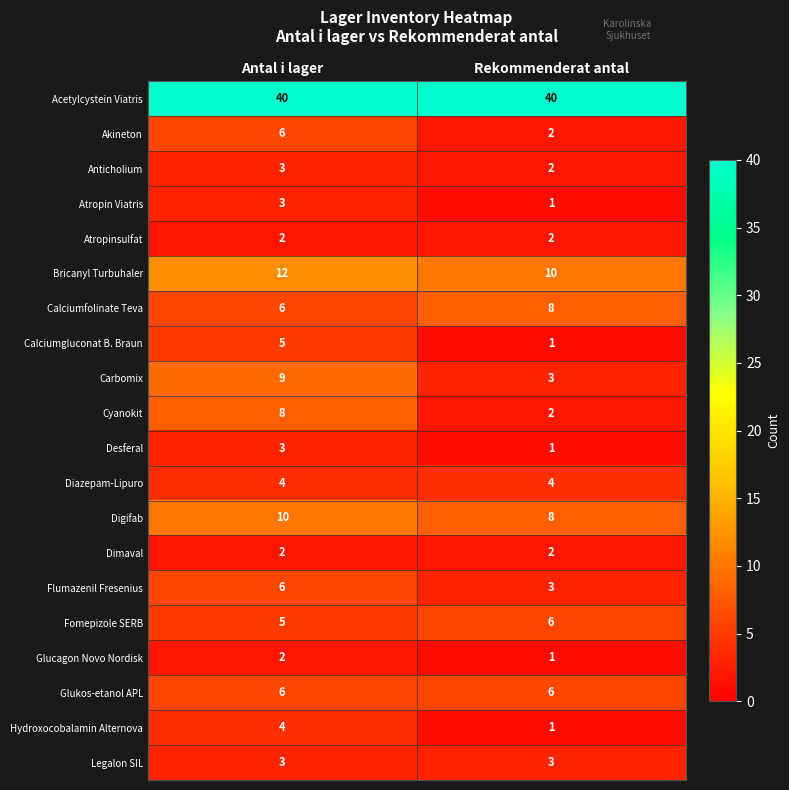

Rank the categories by Bricanyl Turbuhaler value from highest to lowest.

Antal i lager, Rekommenderat antal